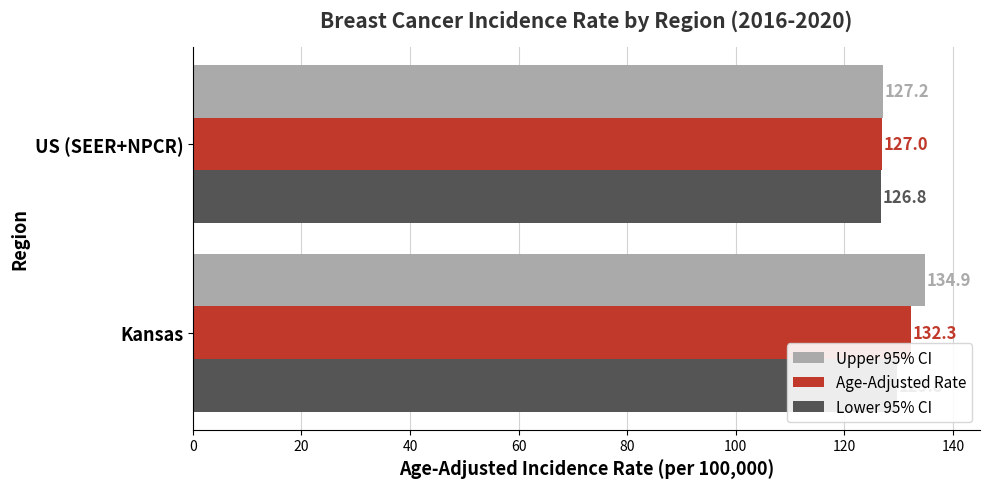

What is the smallest value displayed?

126.8